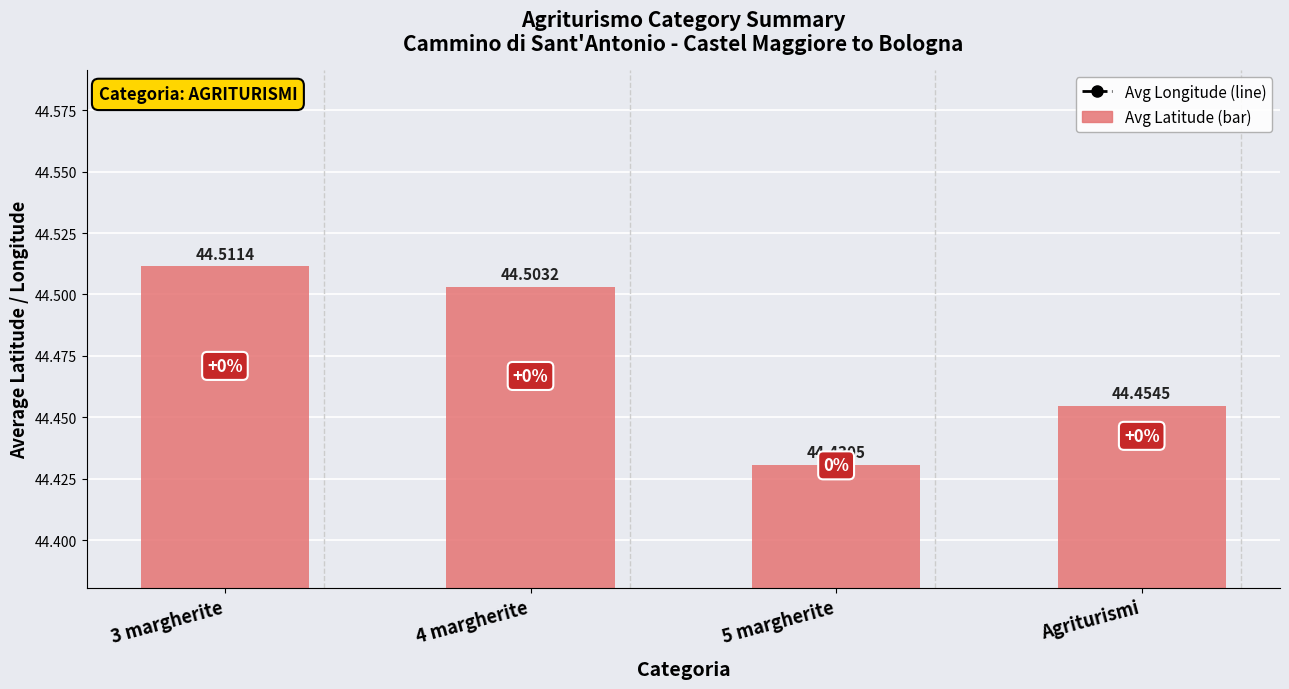

What is the sum of the Avg Latitude values at 4 margherite and 5 margherite?

88.9